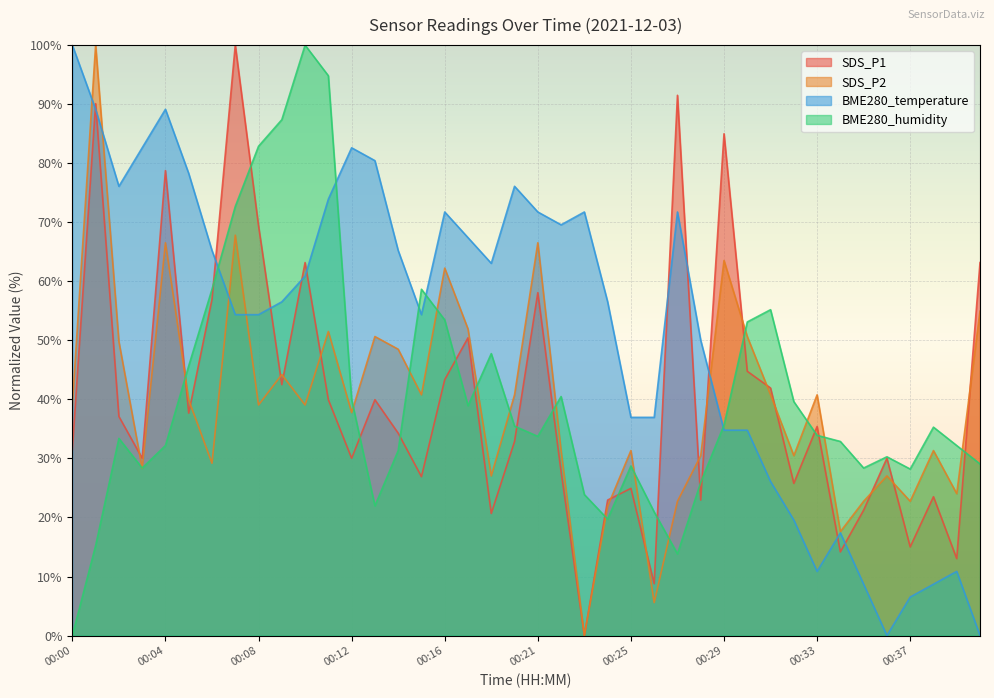

The BME280_humidity series shows 38.3 at 00:37. True or false?

False